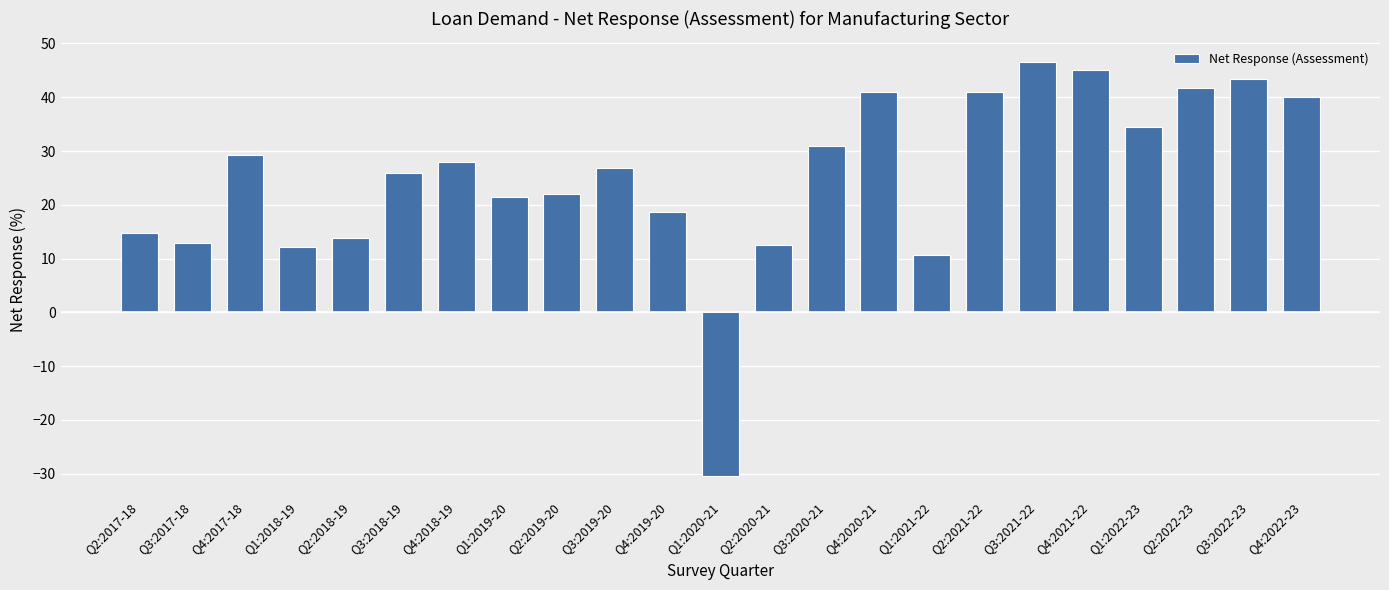

At which label does the data first exceed 26?

Q4:2017-18